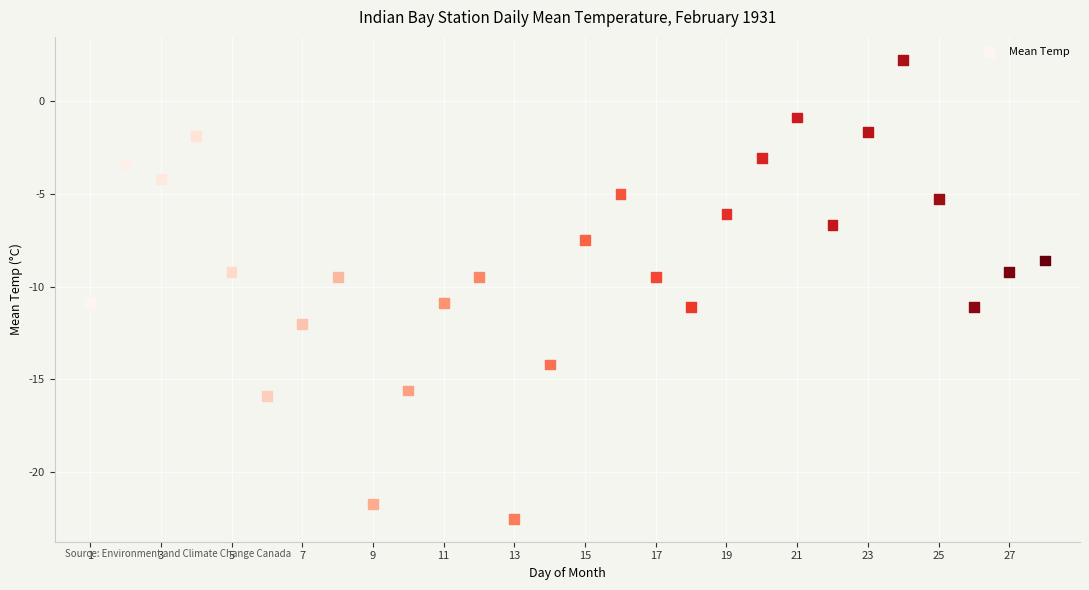

What is the range of Y values (max minus min)?

24.7